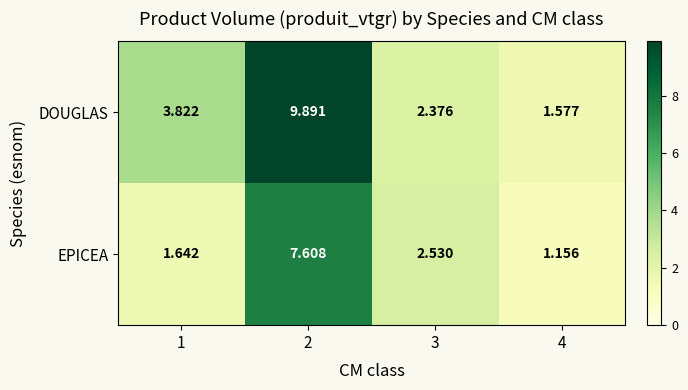

Which series has the widest spread of values?

DOUGLAS